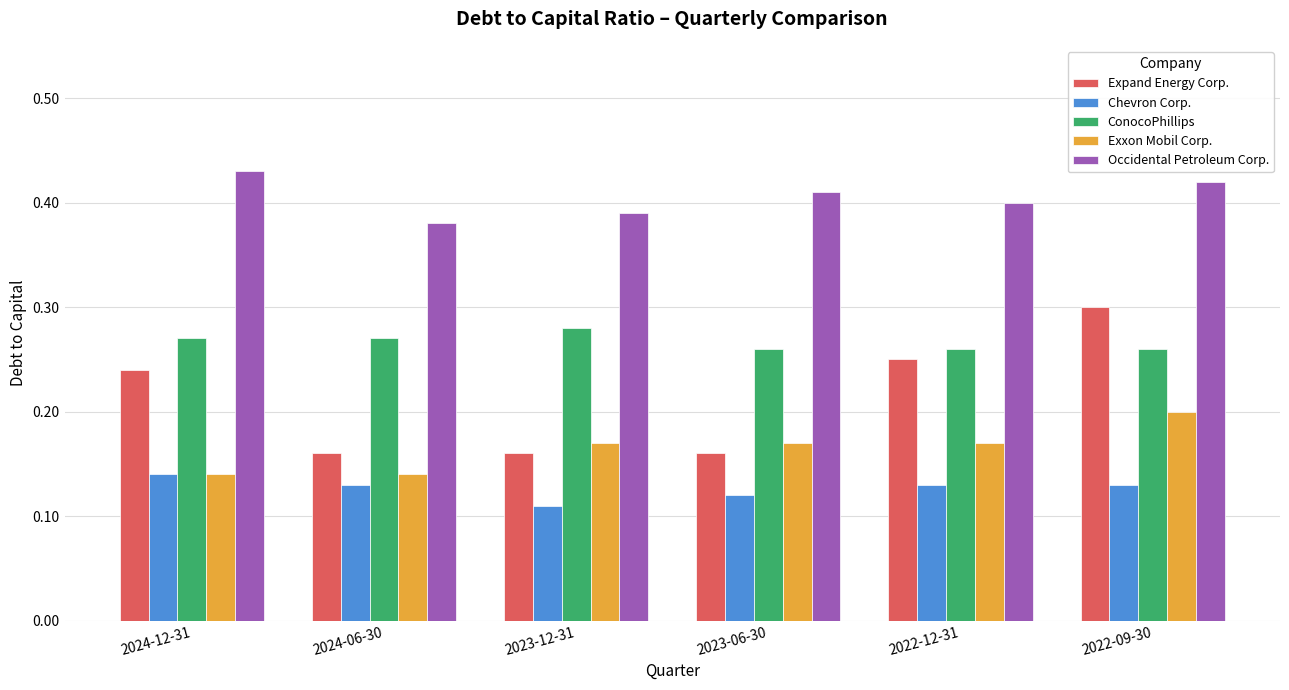

How many bars are there in each group?

5